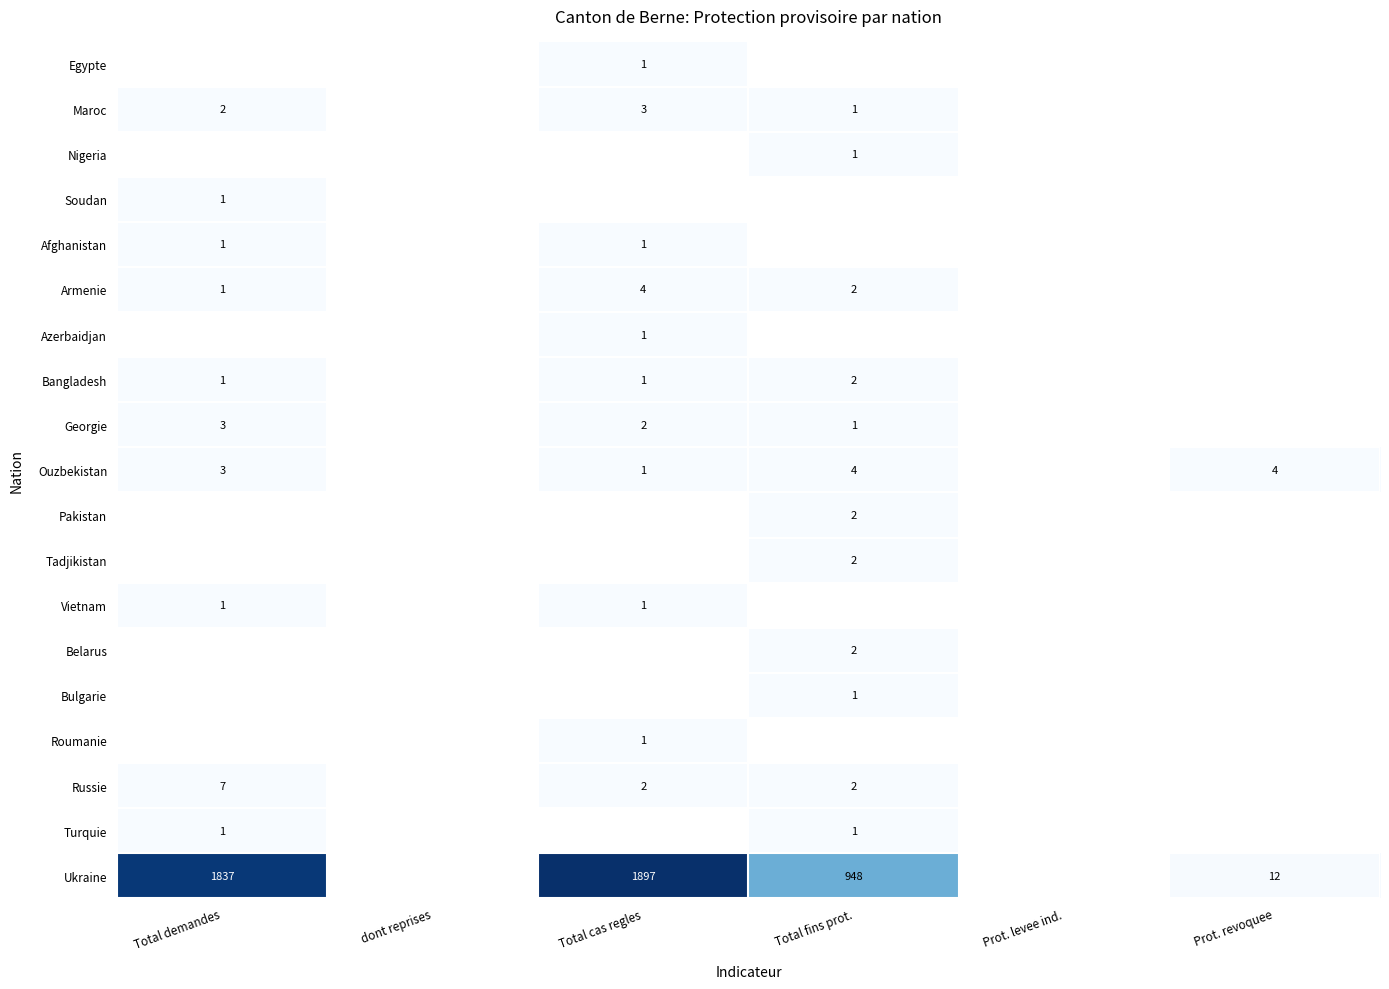

Between dont reprises and Total fins prot., which is larger?

Total fins prot.